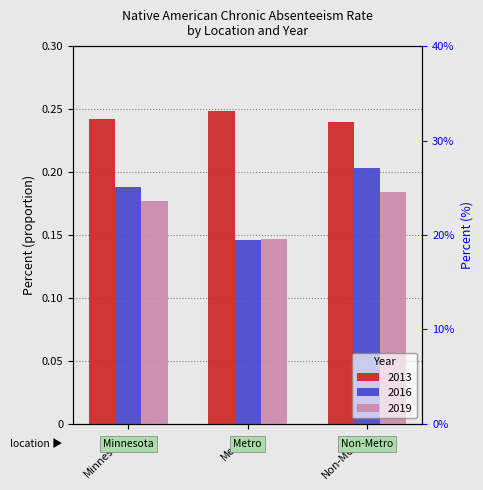

The 2016 series shows 0.1 at Metro. True or false?

True